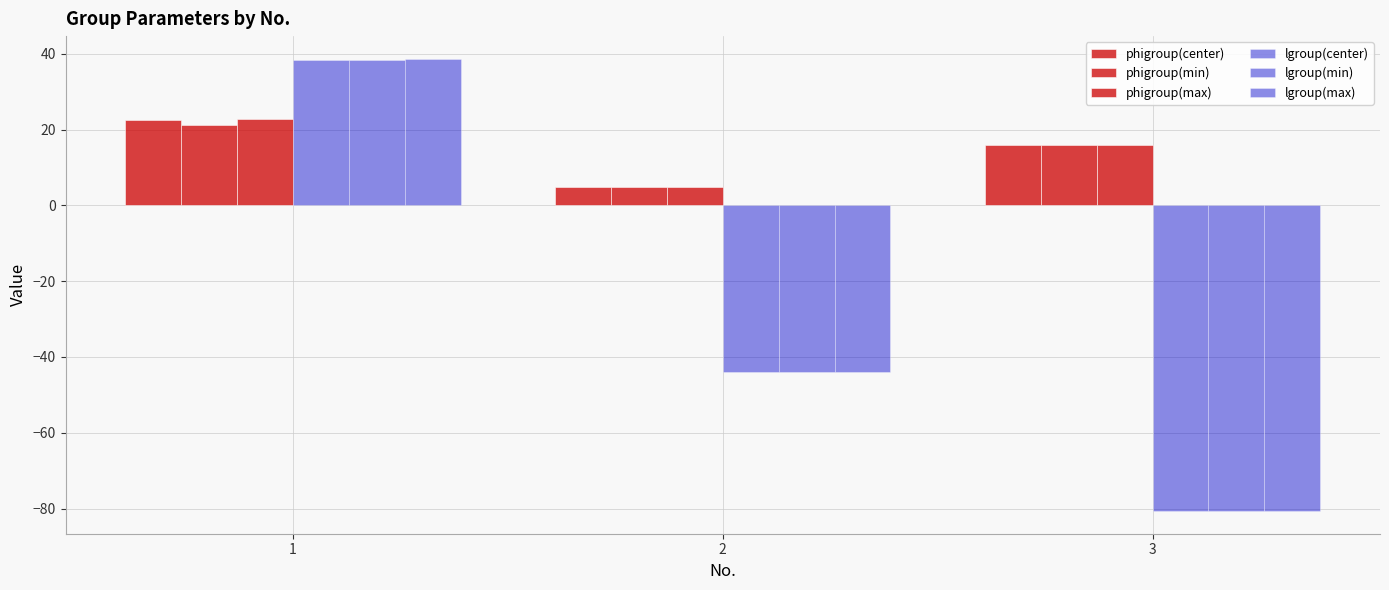

Which series has the largest total across all categories?

phigroup(max)